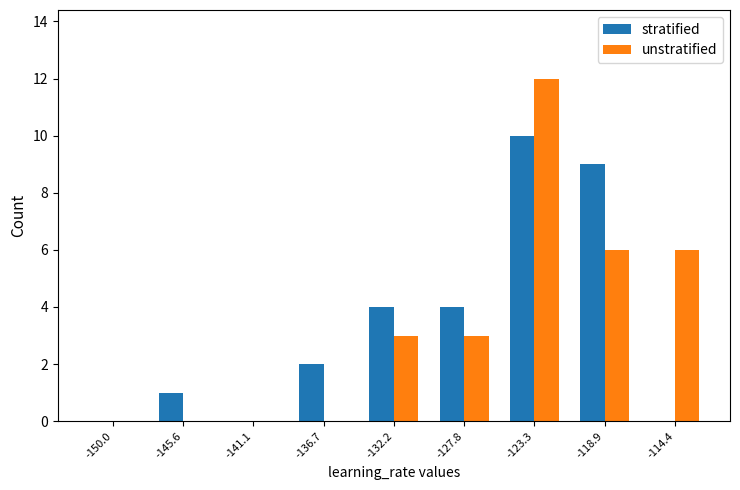

Which series changed the most between -150.0 and -114.4?

unstratified